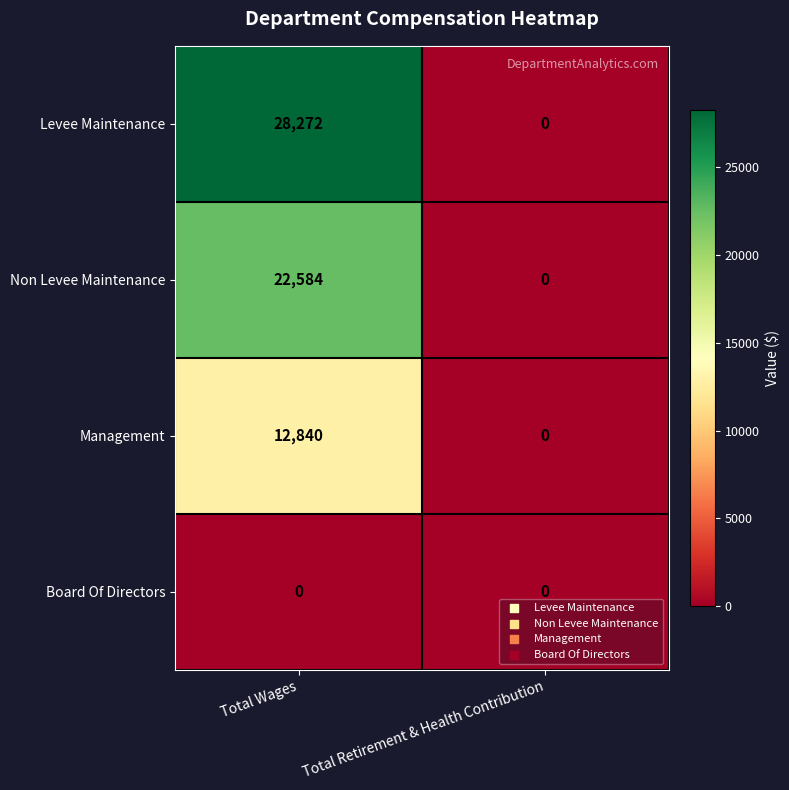

How many categories are shown in the chart?

2